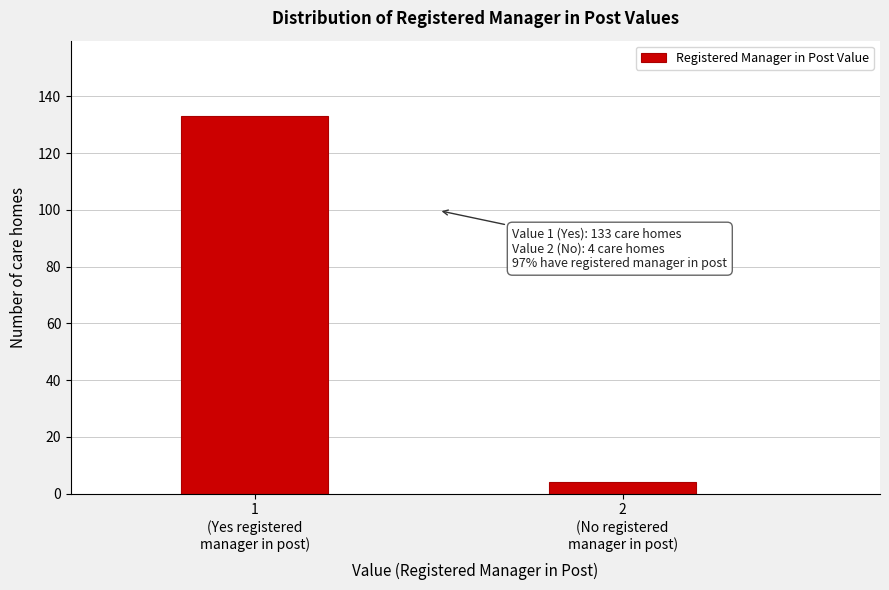

Reading left to right, what are all the values shown in this chart?

133	4